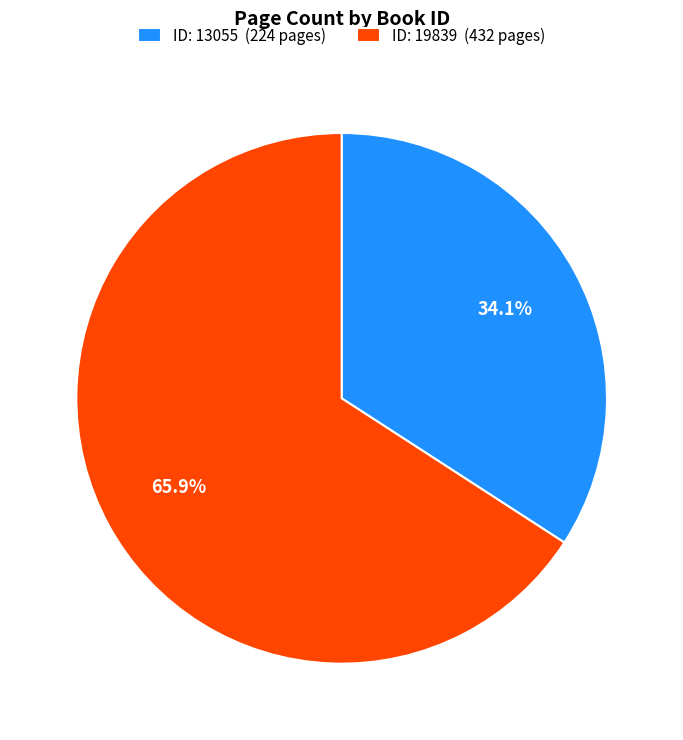

Rank the categories by value from highest to lowest.

ID: 19839 (432 pages), ID: 13055 (224 pages)